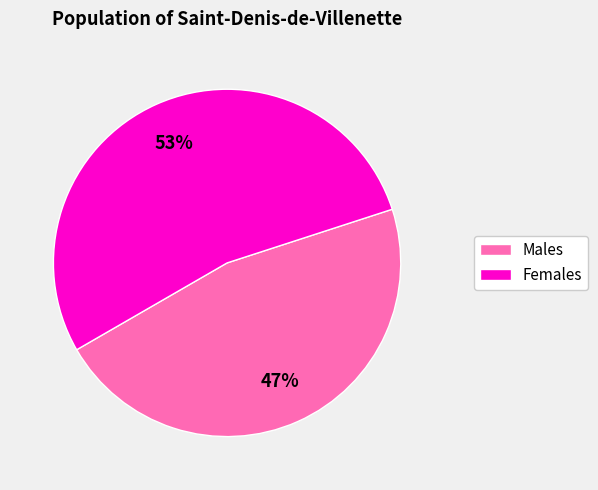

To the nearest percent, what is the average slice percentage?

50%